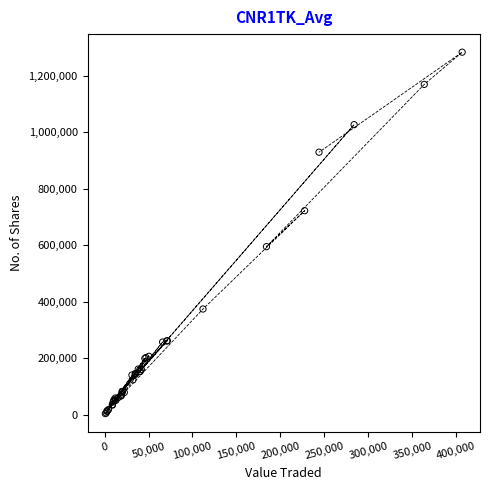

What Y value in the scatter plot is closest to 643996?

595269